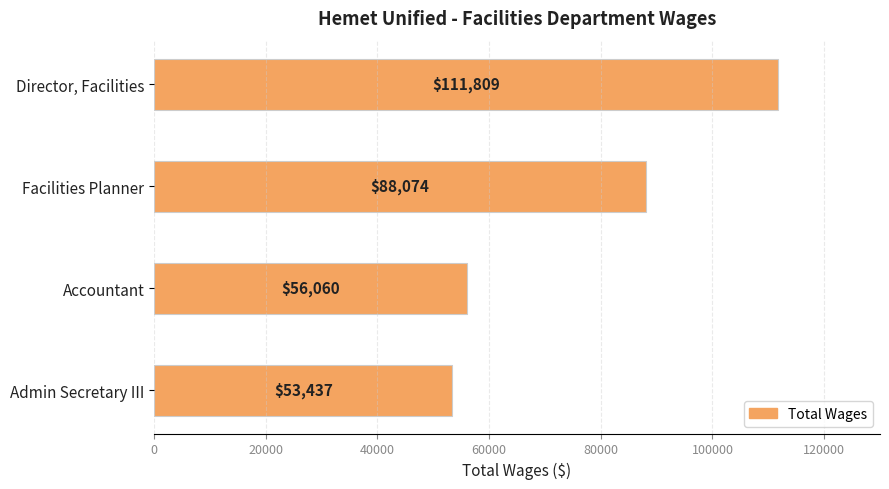

Which label corresponds to the smallest value in the chart?

Admin Secretary III